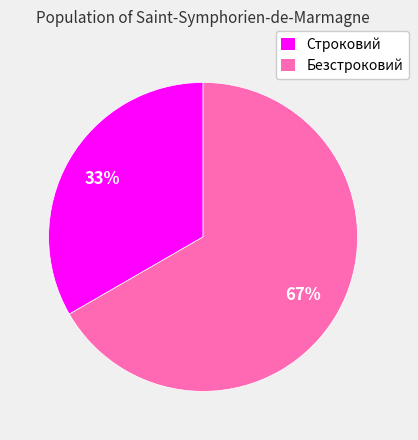

Is the sum of Безстроковий and Строковий greater than half?

Yes